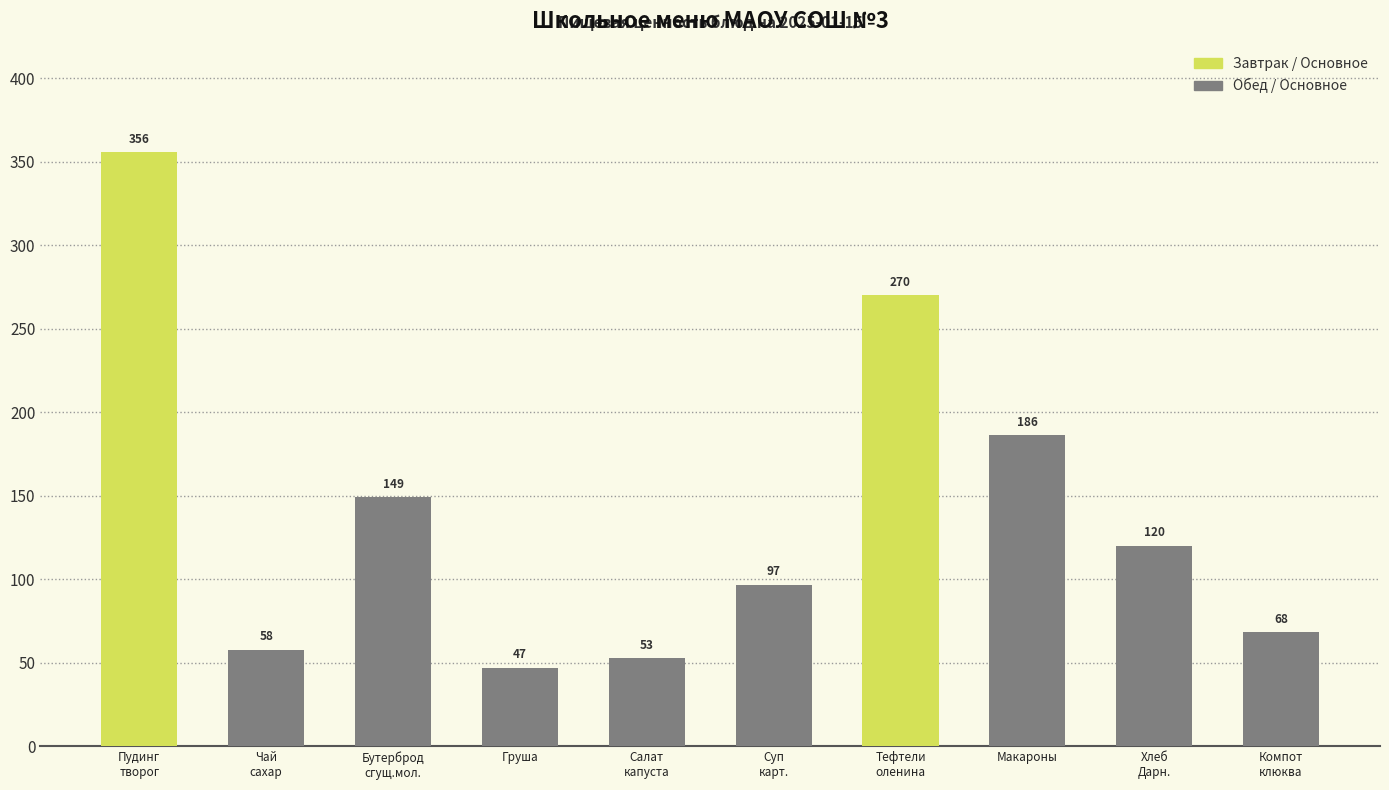

The chart shows a value of 68.2 at Компот
клюква. True or false?

True